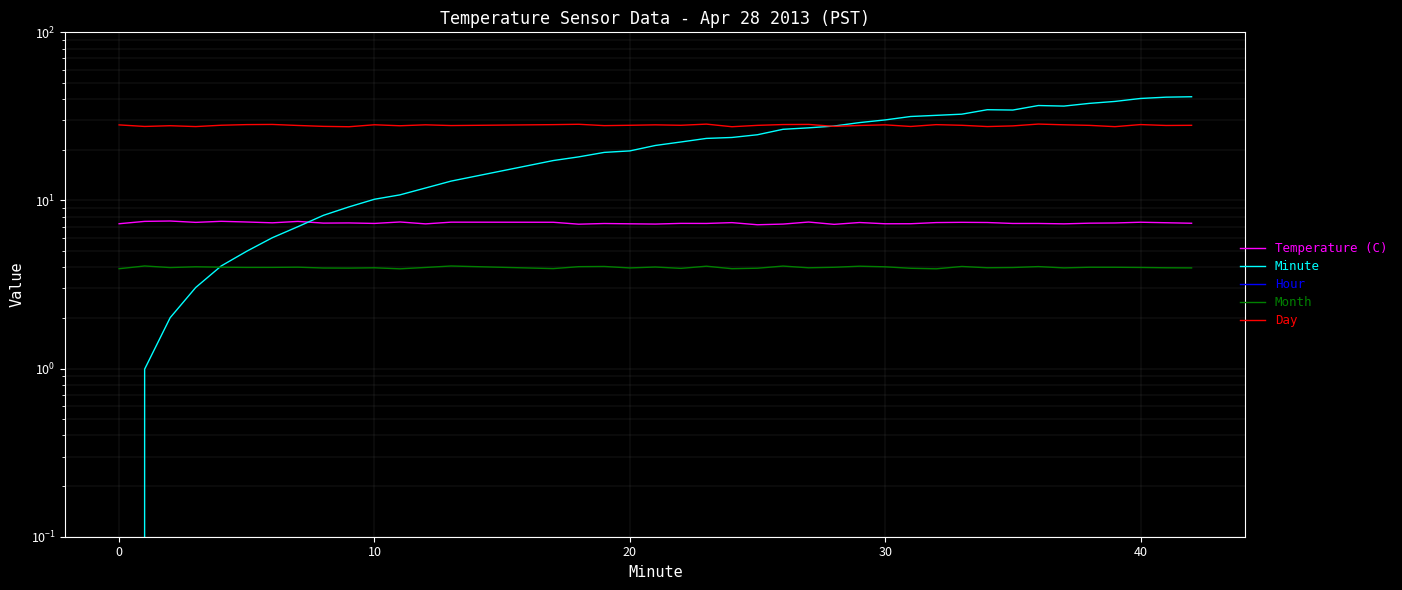

Is this an area chart (filled region under the line)?

No